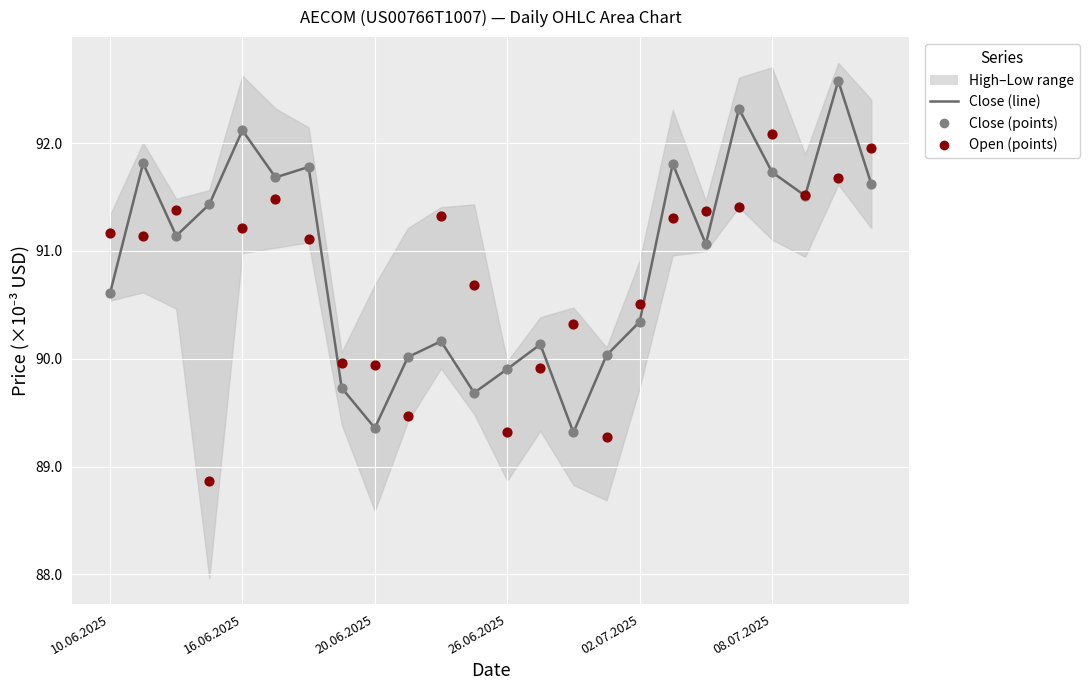

Which series has the widest spread of Y values?

Close